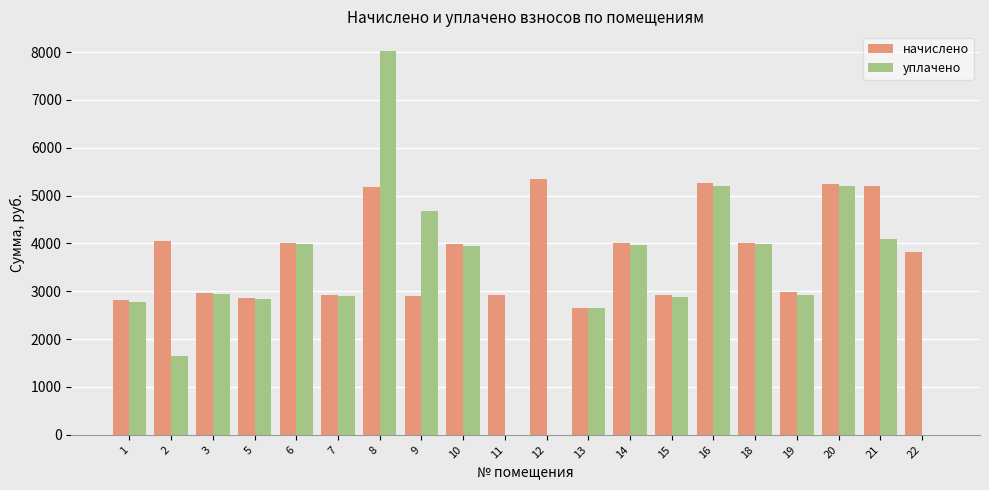

Is the value of начислено at 11 greater than the value of уплачено at 13?

Yes